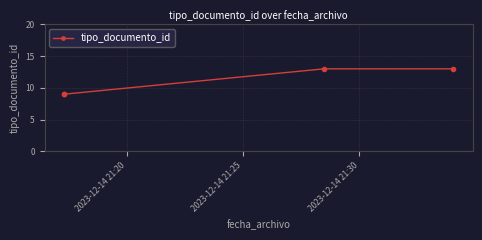

What position from the left is 2023-12-14 21:30?

3